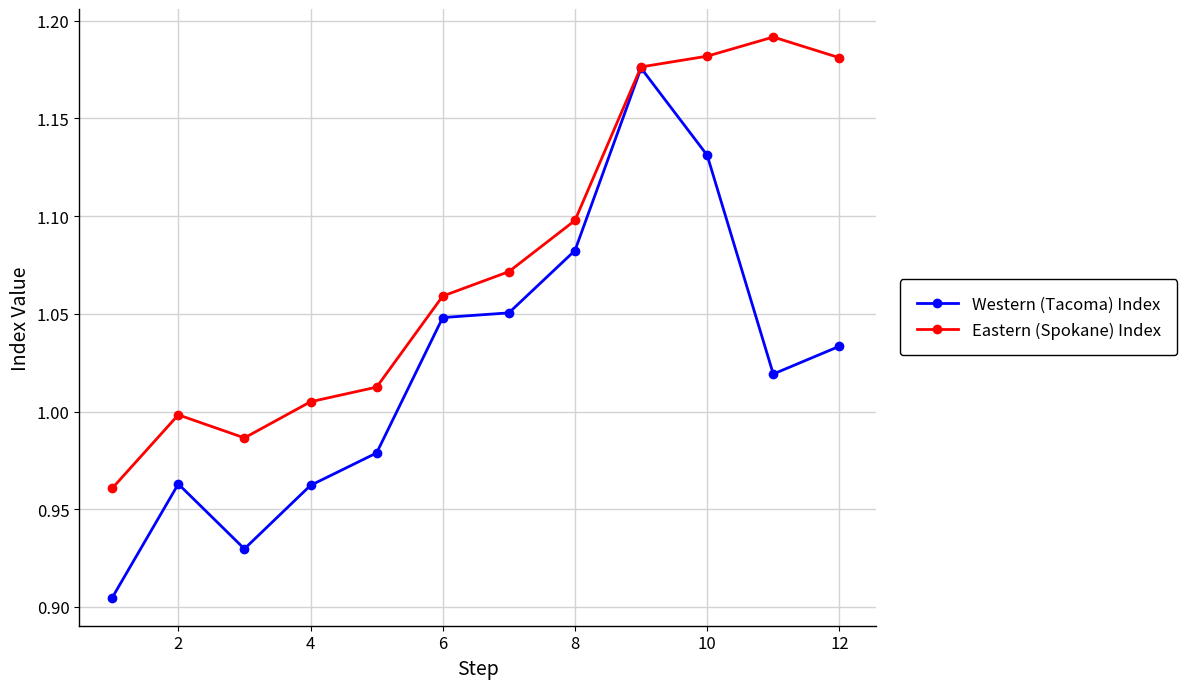

Rank the series by their maximum value, from highest to lowest.

Eastern (Spokane) Index, Western (Tacoma) Index